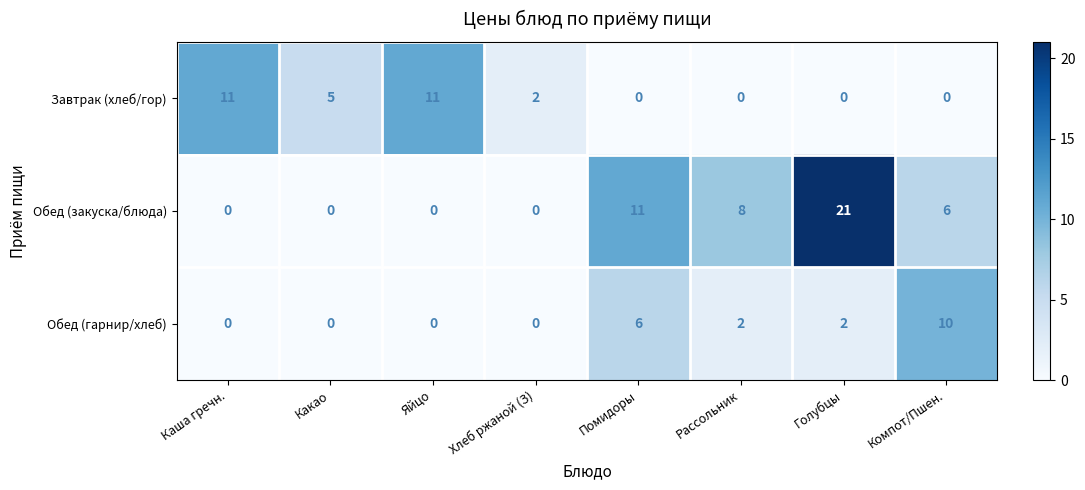

Rank the series by their average value, from highest to lowest.

Обед (закуска/блюда), Завтрак (хлеб/гор), Обед (гарнир/хлеб)